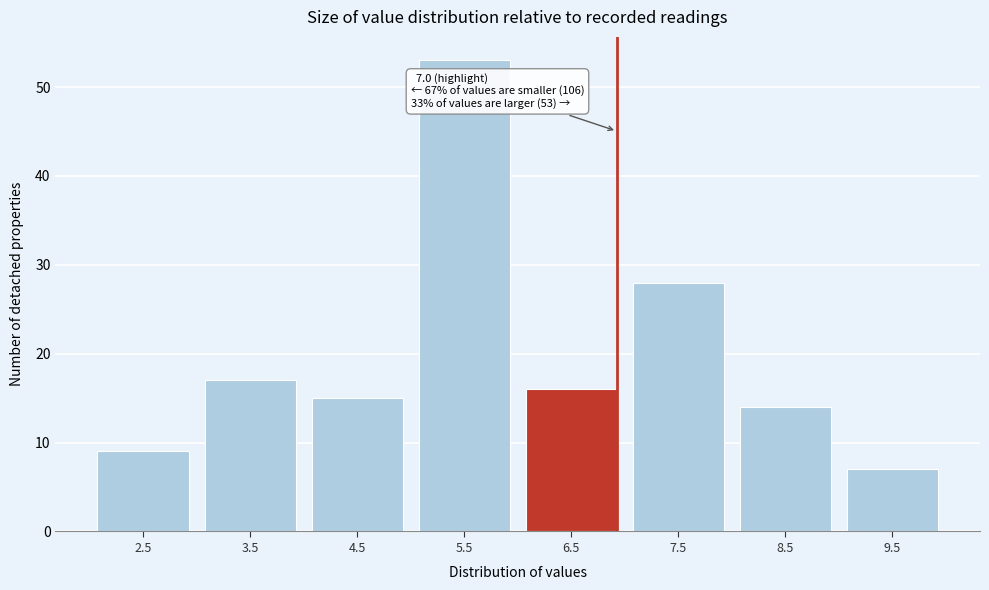

Reading left to right, list all the values displayed in this chart.

9	17	15	53	16	28	14	7